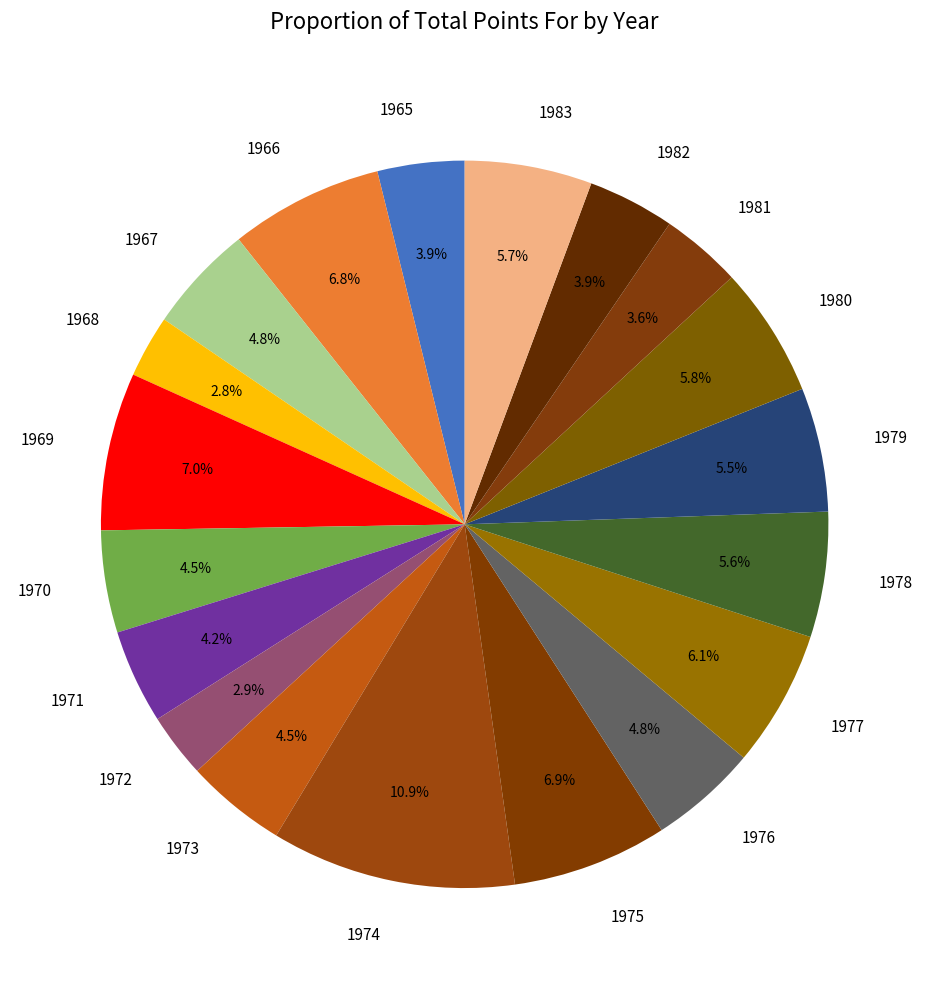

Is 1976 the majority of the pie?

No